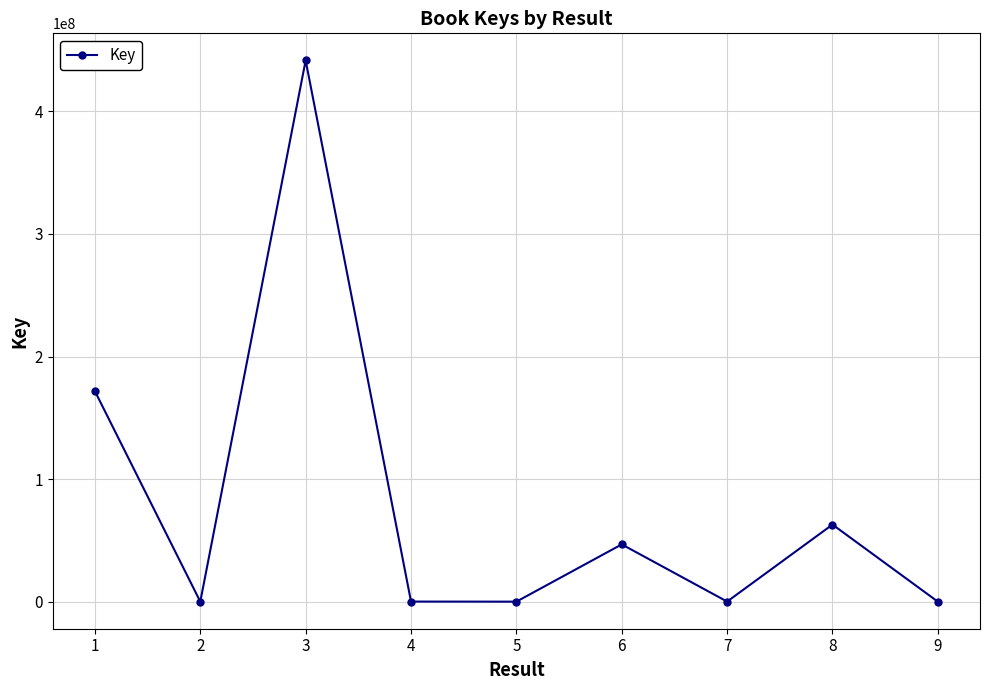

True or false: there are more than 1 points higher than both neighbors.

True